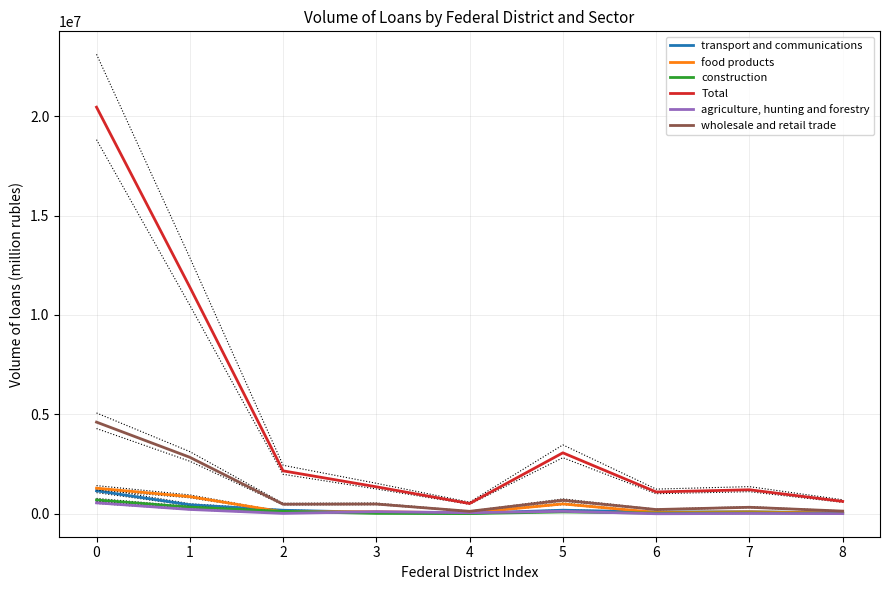

Where is the first local maximum for transport and communications?

5